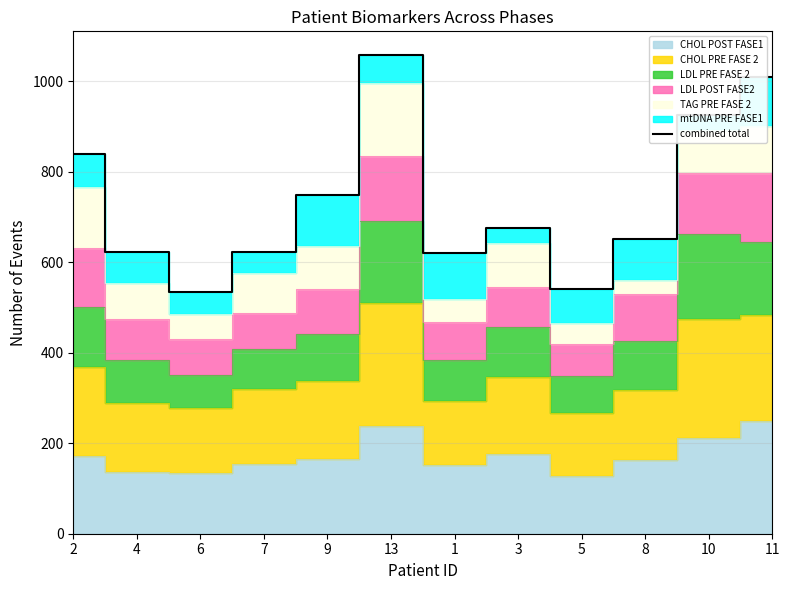

Which has a higher value, 4 or 9?

9